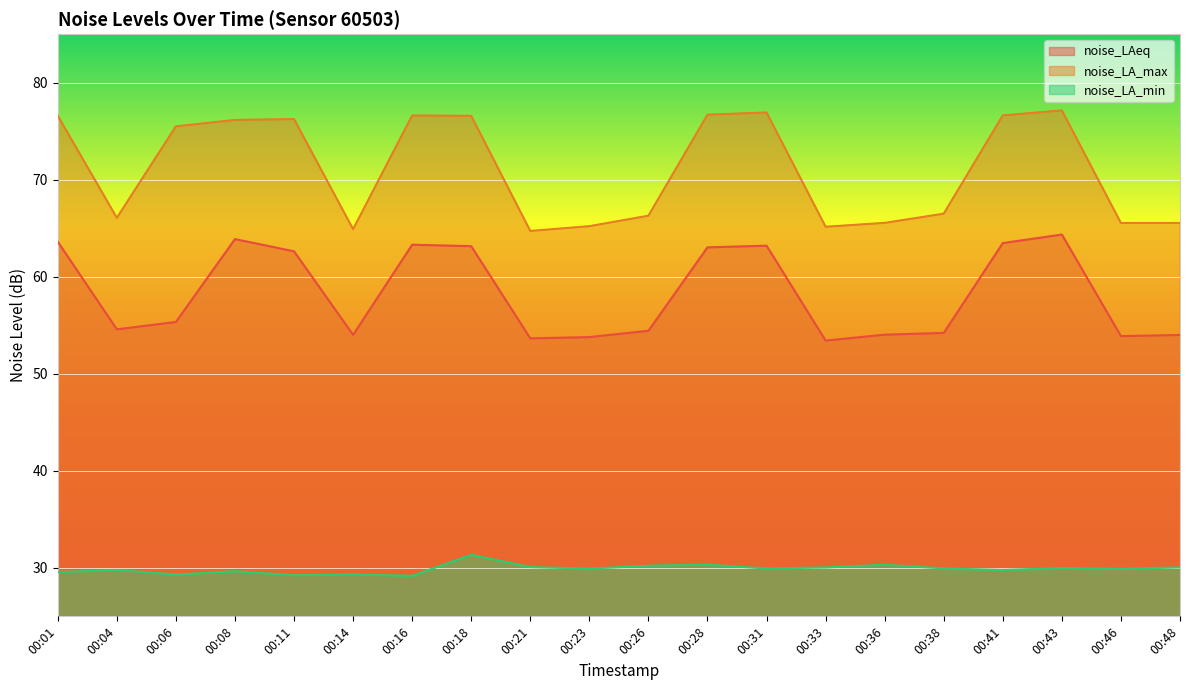

What is the difference between the second highest and minimum values in the noise_LAeq series?

10.5